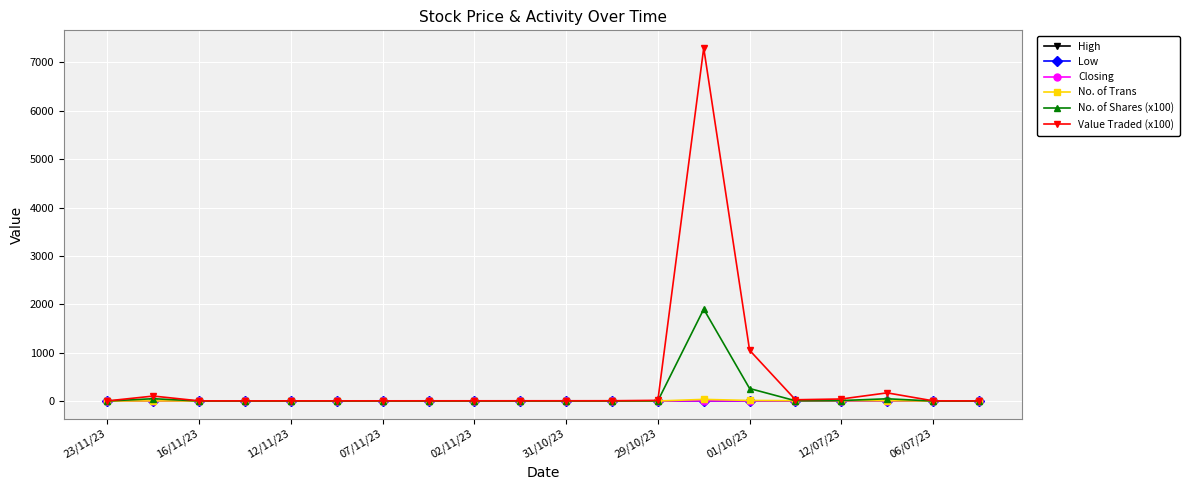

What is the sum of all No. of Trans values?

93.0